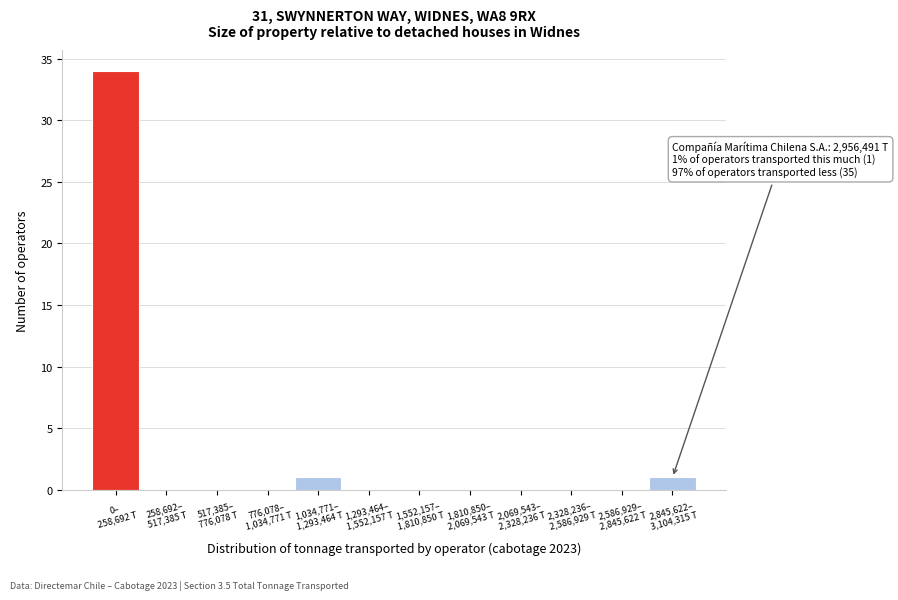

What is the sum of all values?

36